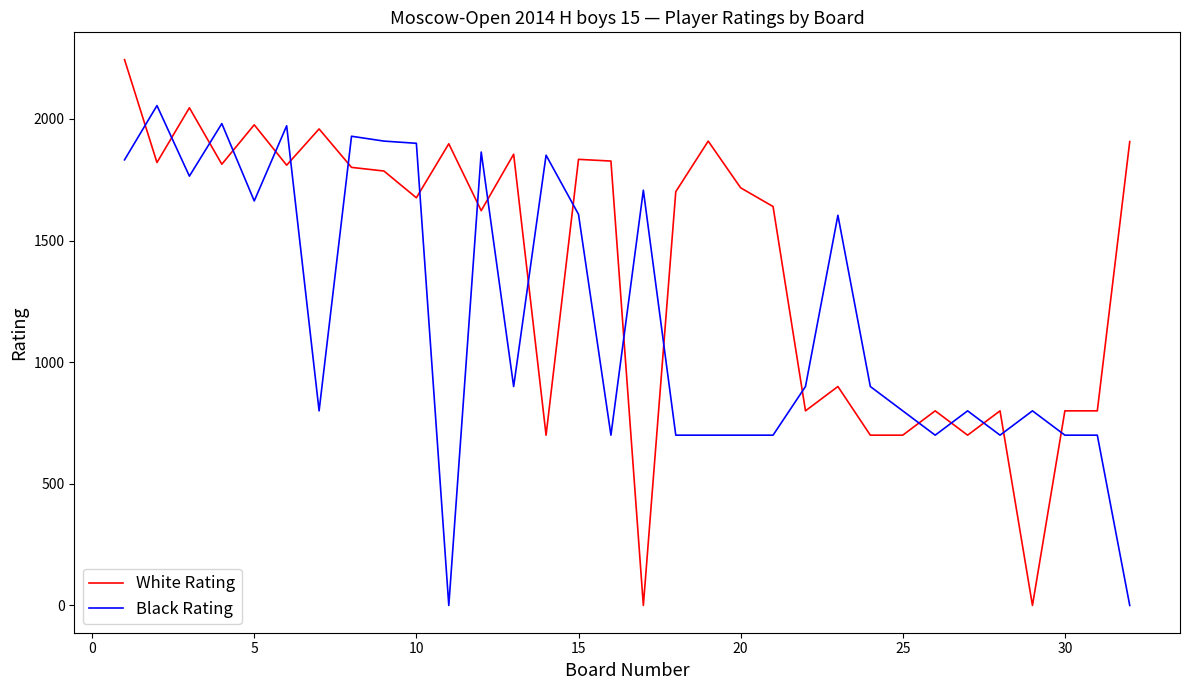

Which series has the largest range (max minus min)?

White Rating